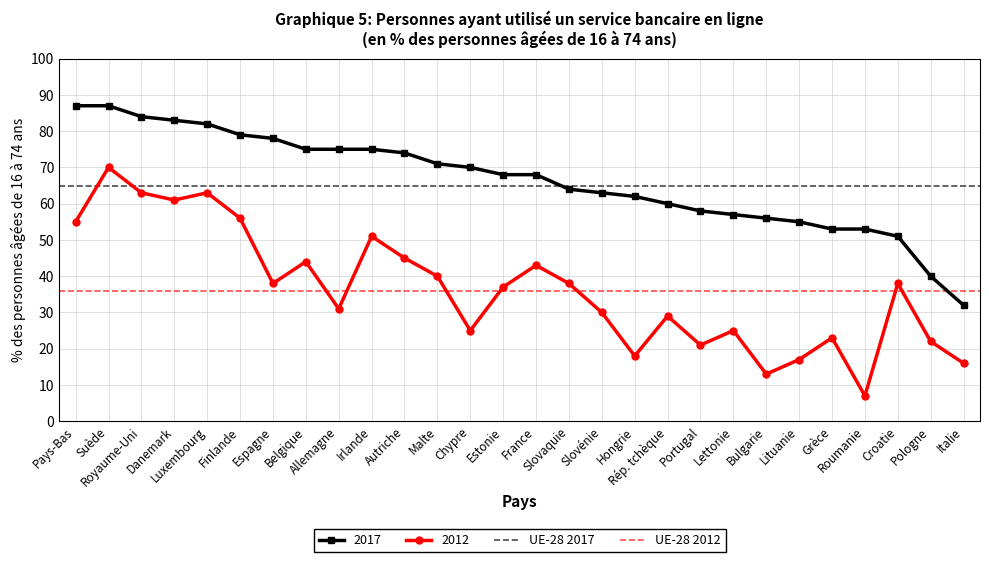

Which series changed the most between Pays-Bas and Suède?

UE-28 2017